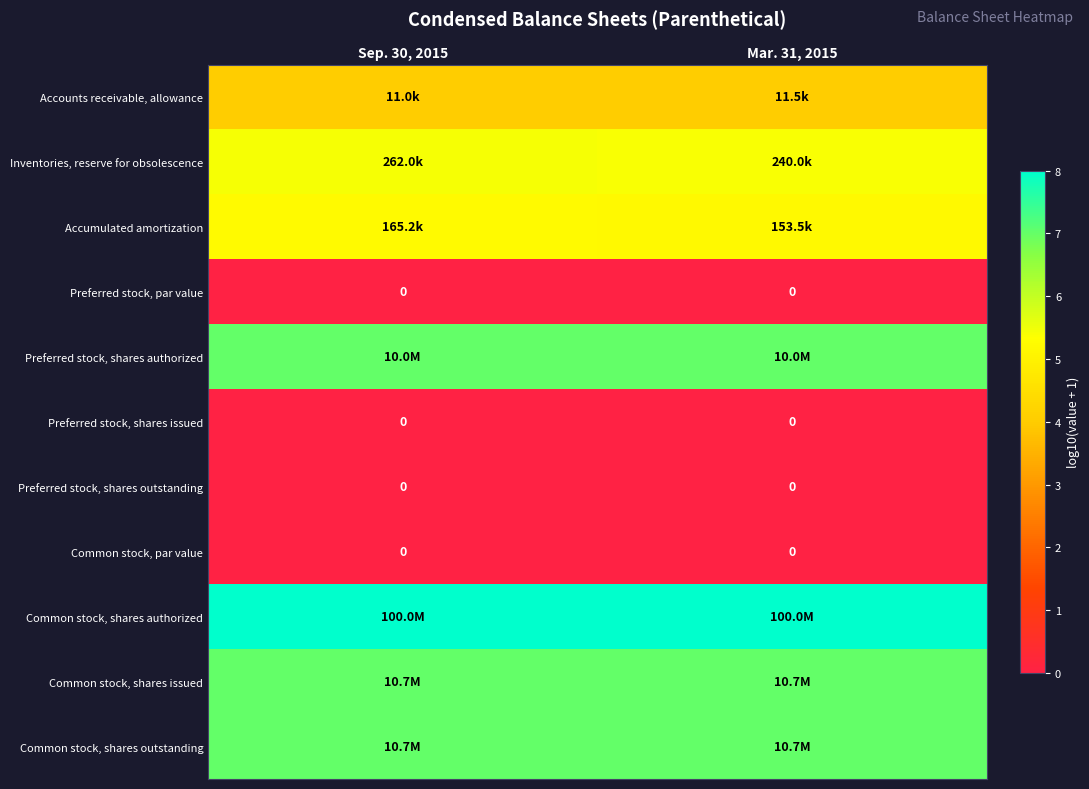

At how many categories does at least one series exceed 6?

2